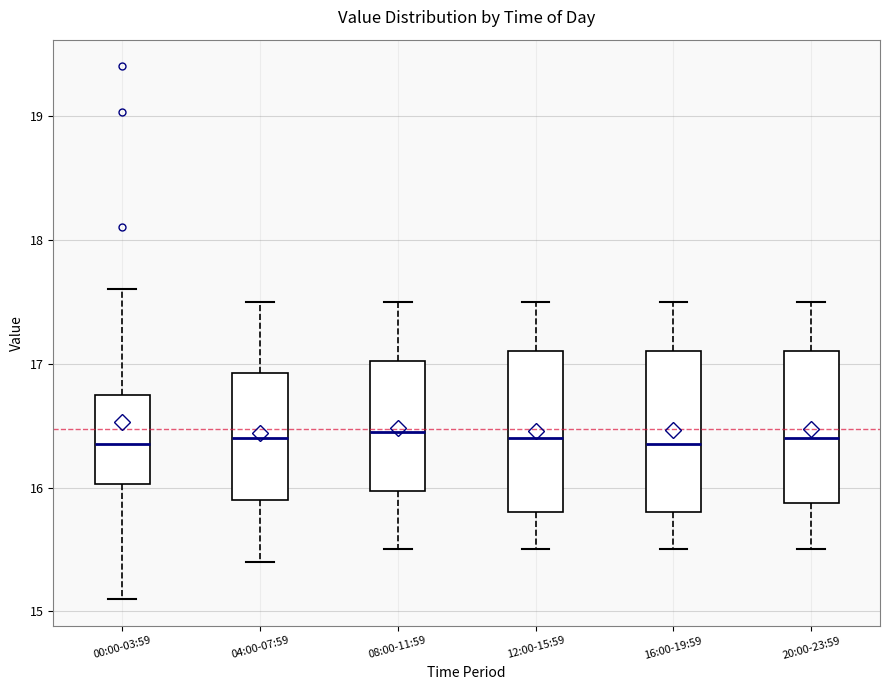

Reading left to right, transcribe this box plot: for each box, give where its median line is, the range the box spans, and where its two whiskers end, as read against the y-axis. The values are not printed on the chart, so give them approximately, as read against the axis.

00:00-03:59: median 16.4, box 16.0 to 16.7, whiskers 15.1 to 17.6
04:00-07:59: median 16.4, box 15.9 to 16.9, whiskers 15.4 to 17.5
08:00-11:59: median 16.5, box 16.0 to 17.0, whiskers 15.5 to 17.5
12:00-15:59: median 16.4, box 15.8 to 17.1, whiskers 15.5 to 17.5
16:00-19:59: median 16.4, box 15.8 to 17.1, whiskers 15.5 to 17.5
20:00-23:59: median 16.4, box 15.9 to 17.1, whiskers 15.5 to 17.5